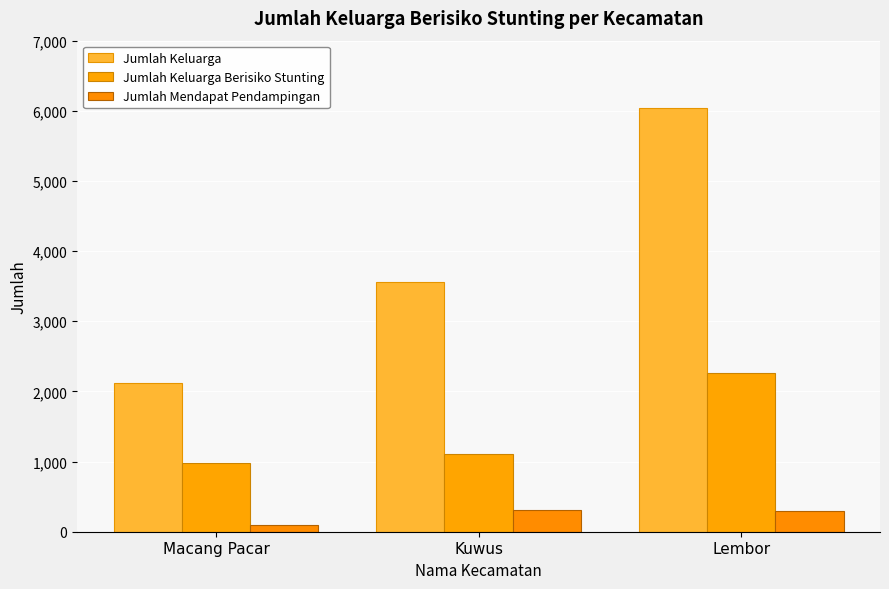

Which series has the widest spread of values?

Jumlah Keluarga